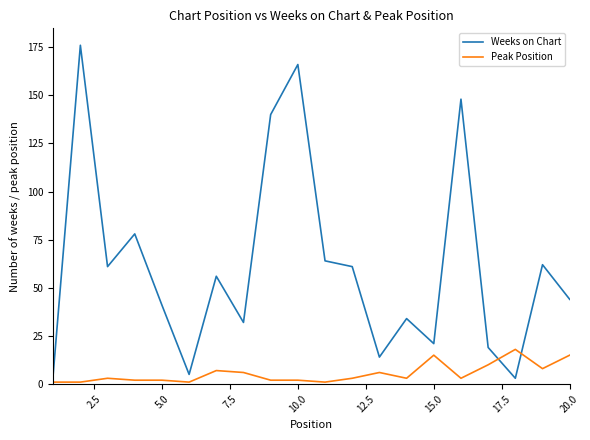

Which series has the largest total across all categories?

Weeks on Chart